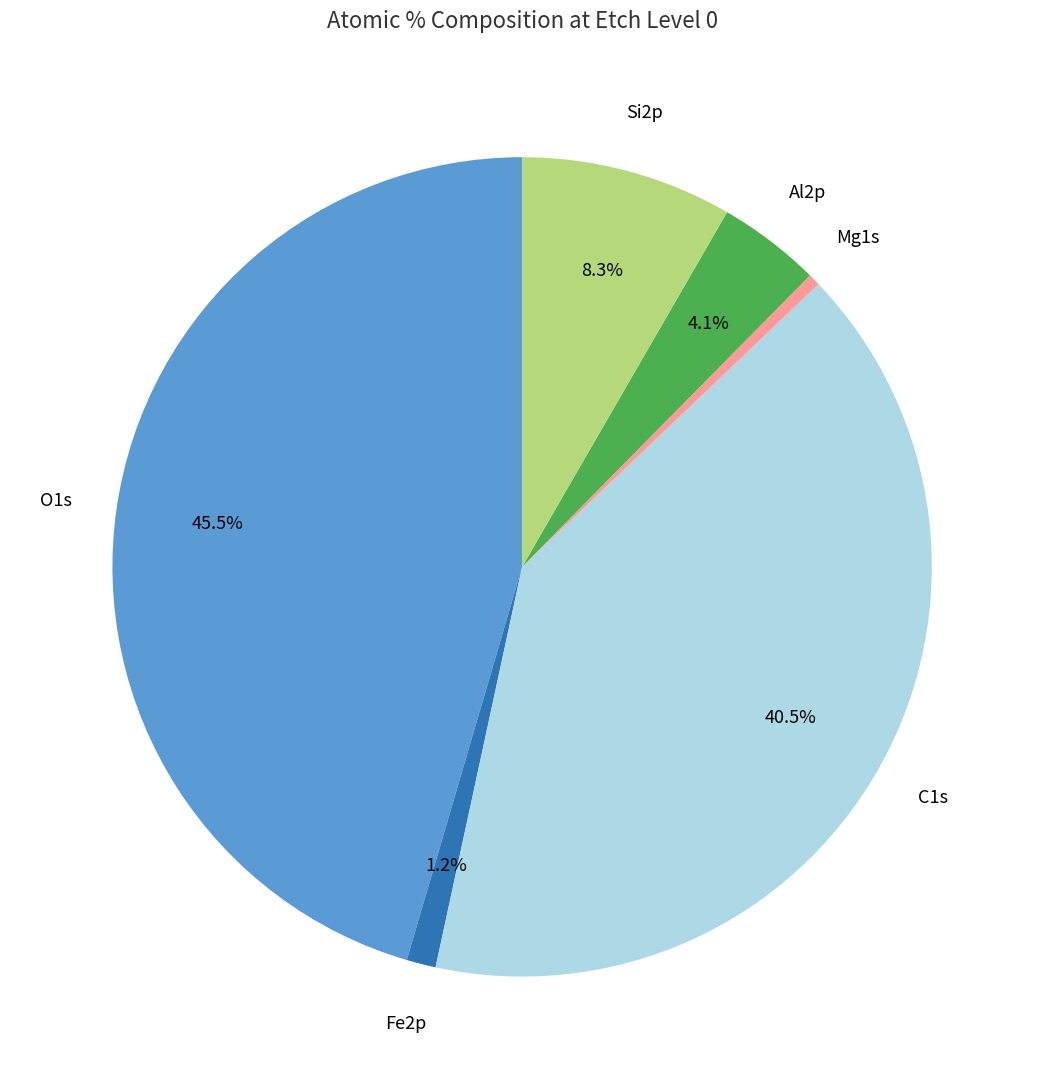

Is there a majority slice in this chart?

No